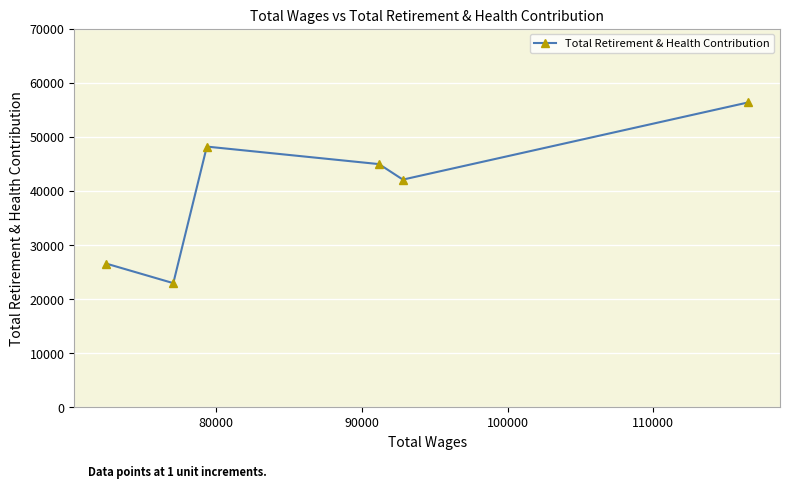

What is the average value?

40140